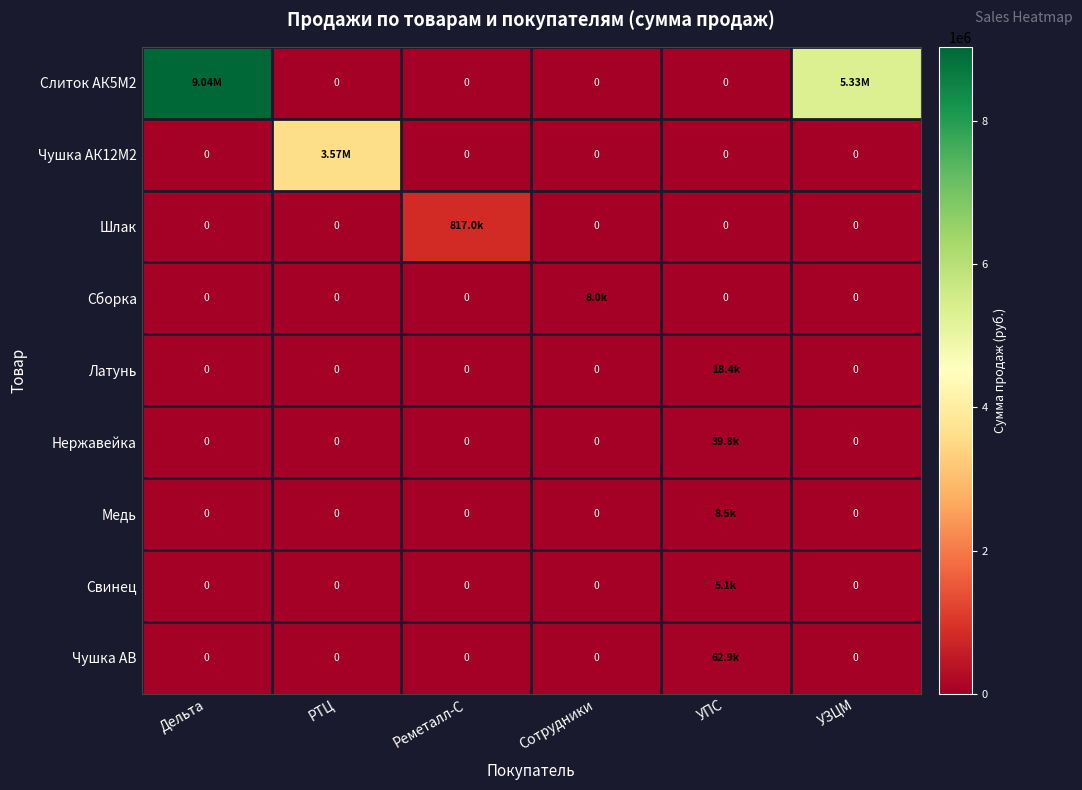

List the series in order of their peak value, highest first.

Слиток АК5М2, Чушка АК12М2, Шлак, Чушка АВ, Нержавейка, Латунь, Медь, Сборка, Свинец